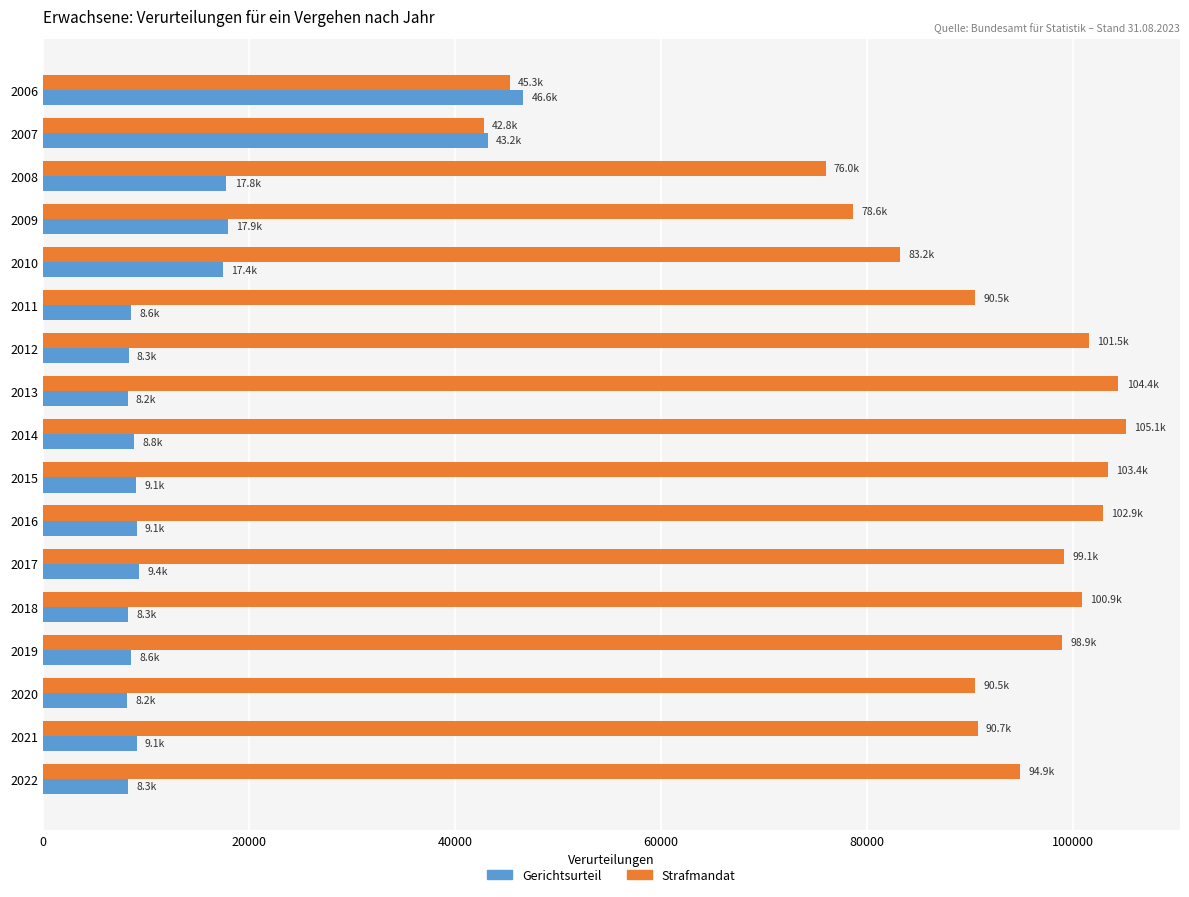

What is the spread (max minus min) of values at 2009?

60689